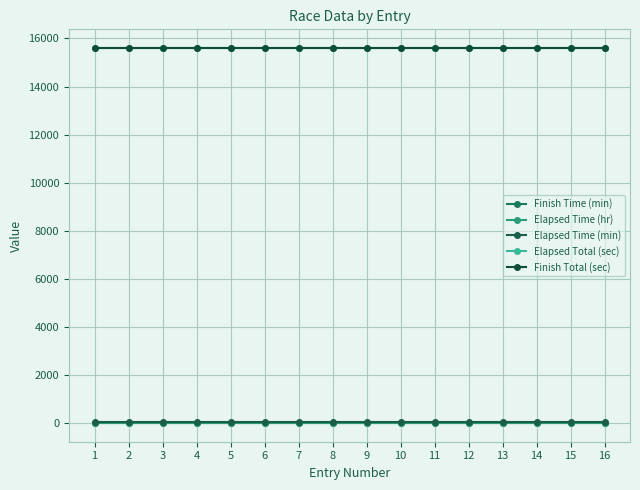

What is the spread (max minus min) of values at 9?

15600